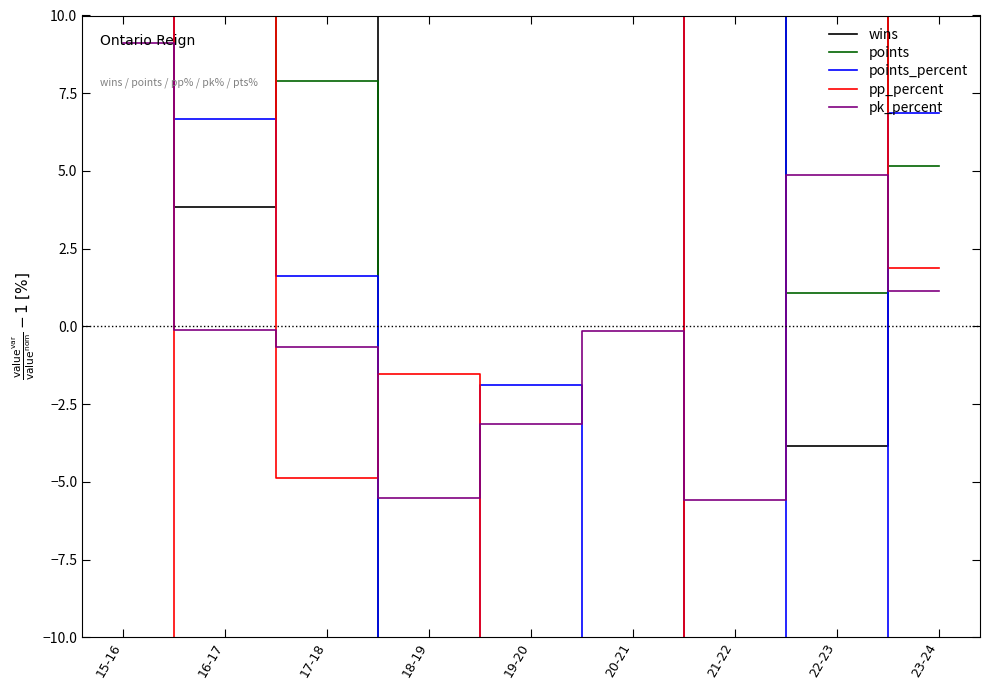

What is the label of the 2nd point from the left?

16-17